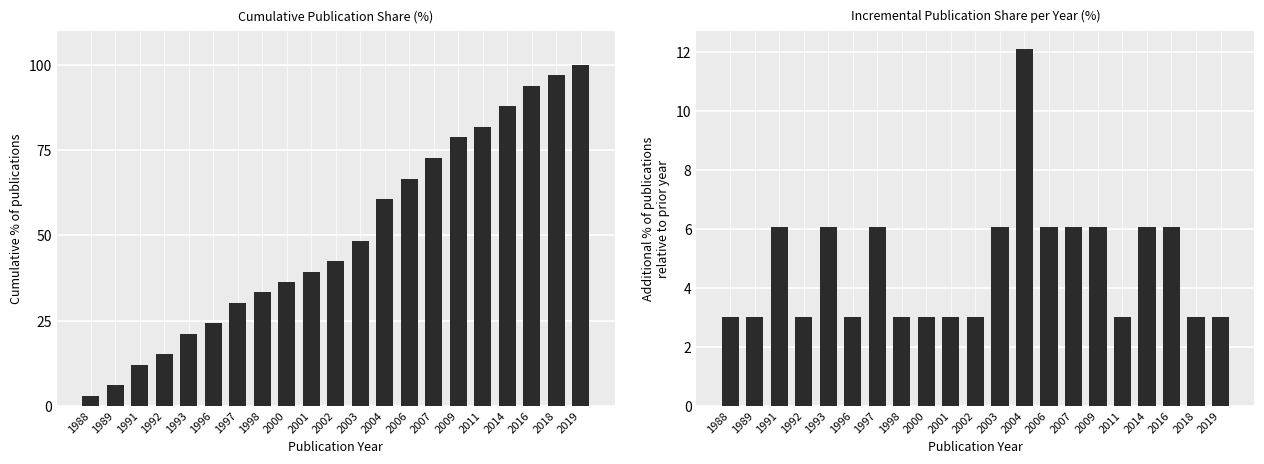

At how many categories does at least one series exceed 54?

9